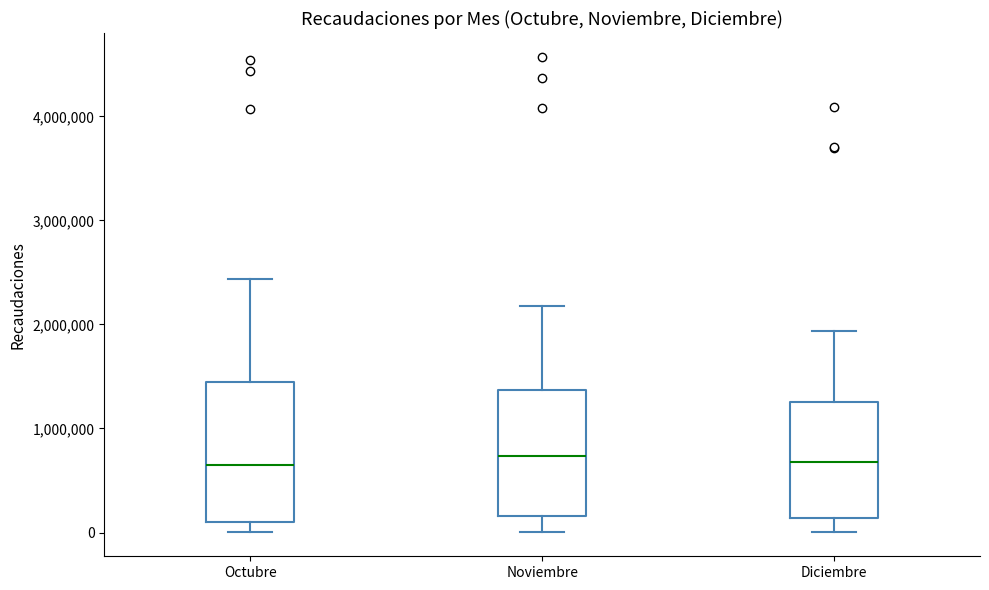

Which box is the tallest, from its lower edge to its upper edge?

Octubre